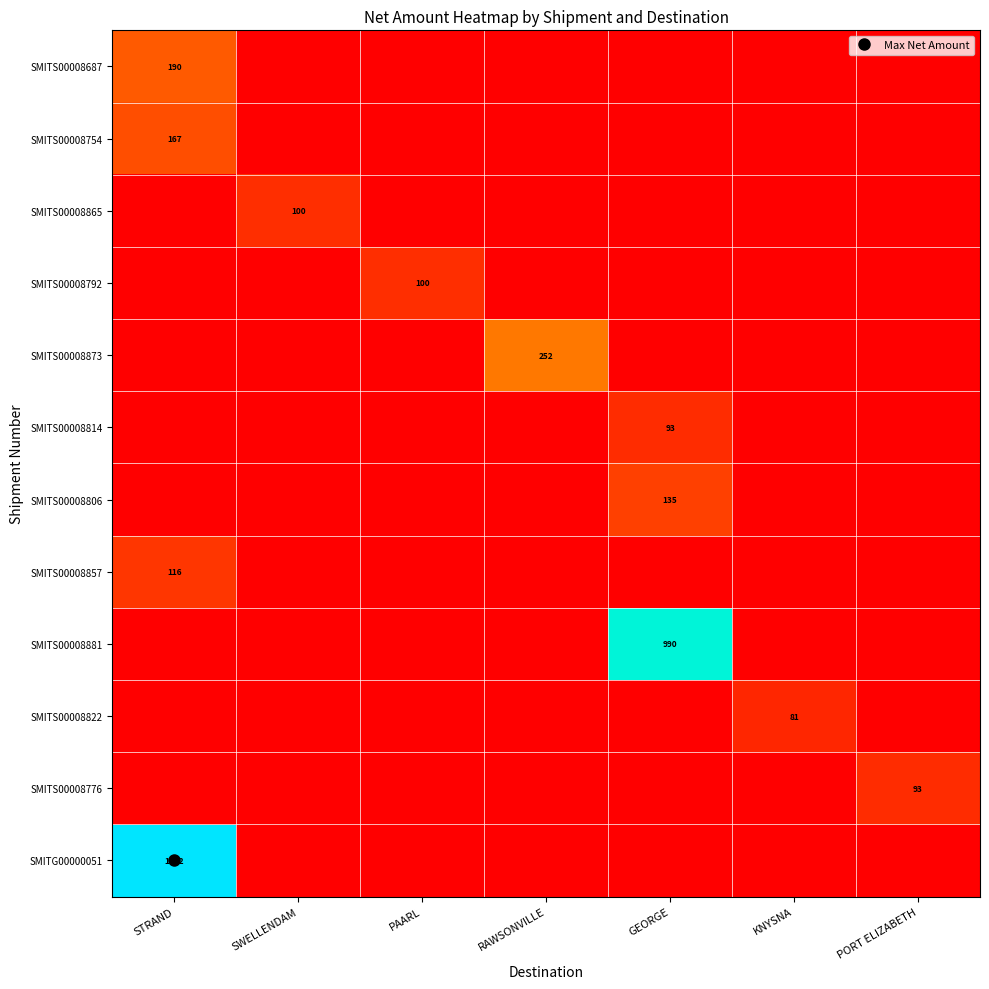

At which category is the sum across all series the highest?

STRAND